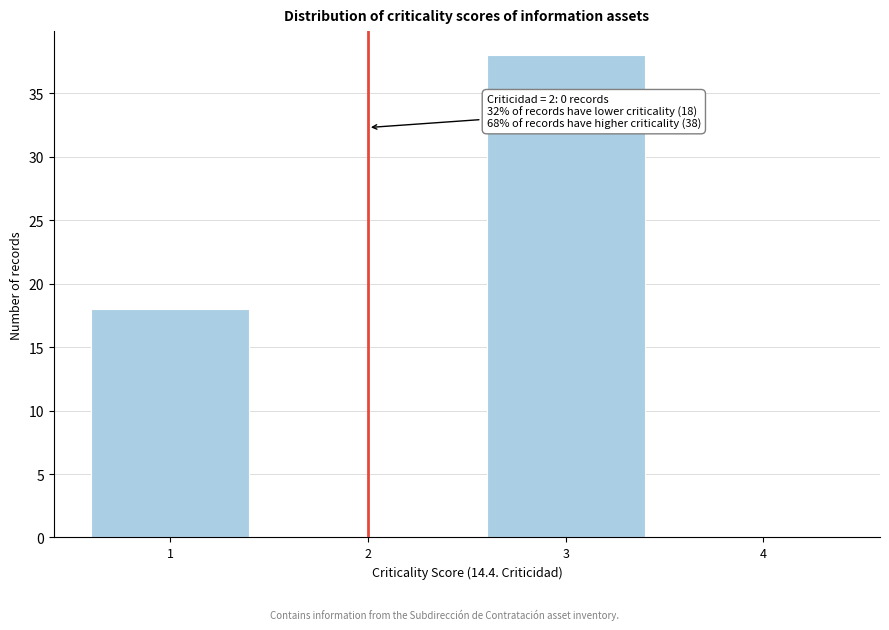

Over which range of the x-axis is the bar tallest?

2.5 to 3.5